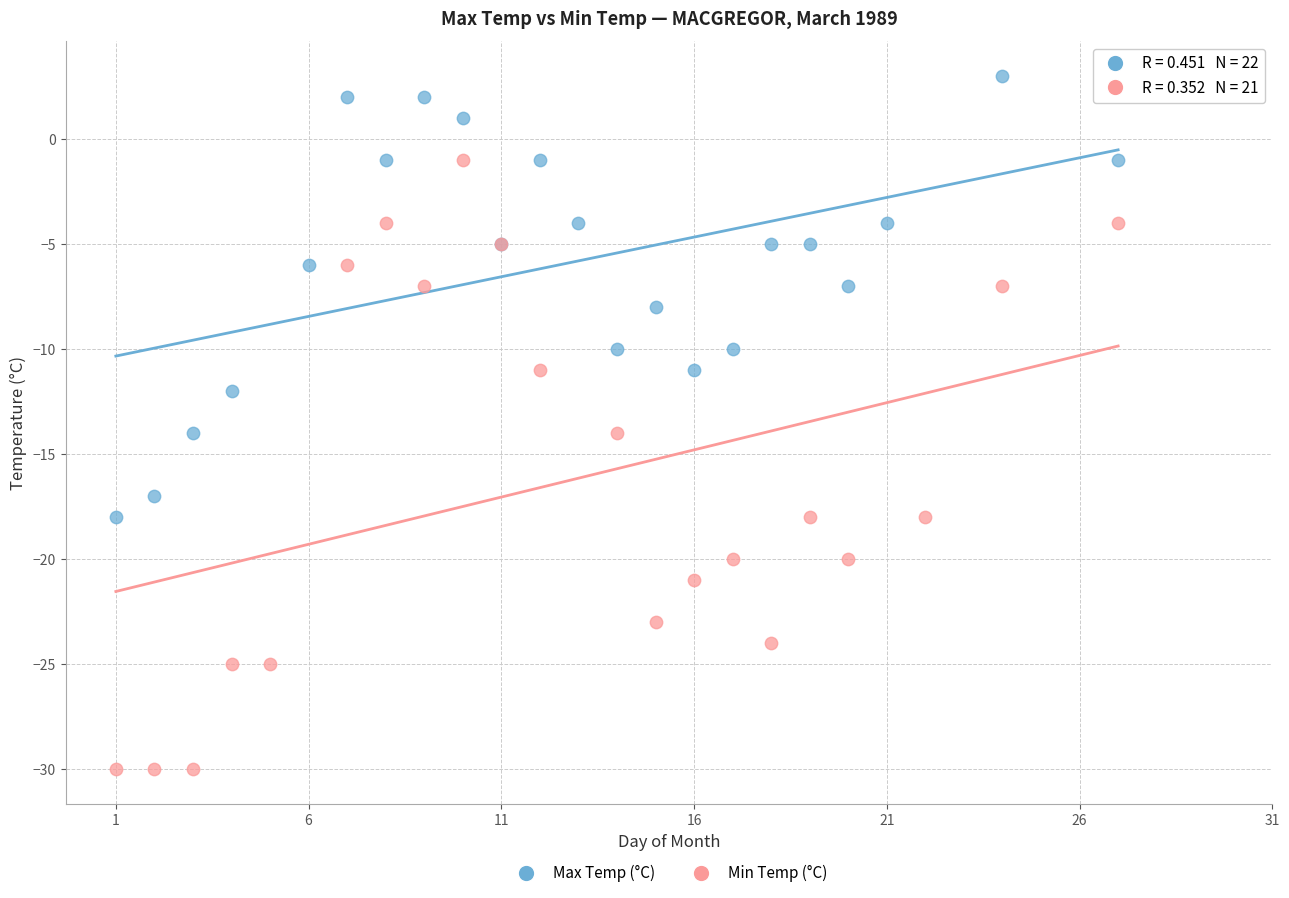

Which series reaches the minimum Y coordinate?

Min Temp (°C)